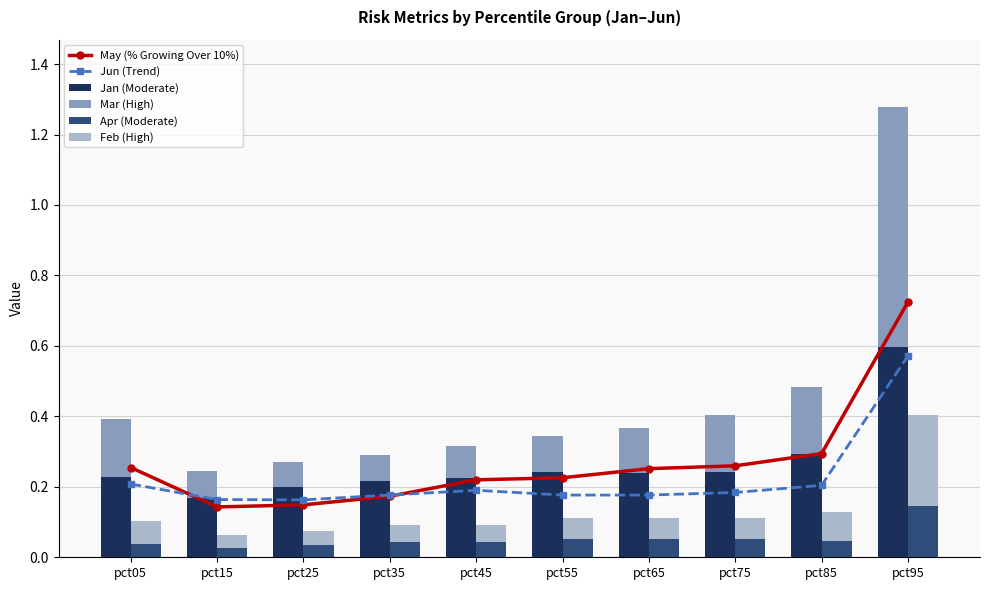

Are the bars grouped side by side (vs. stacked)?

Yes